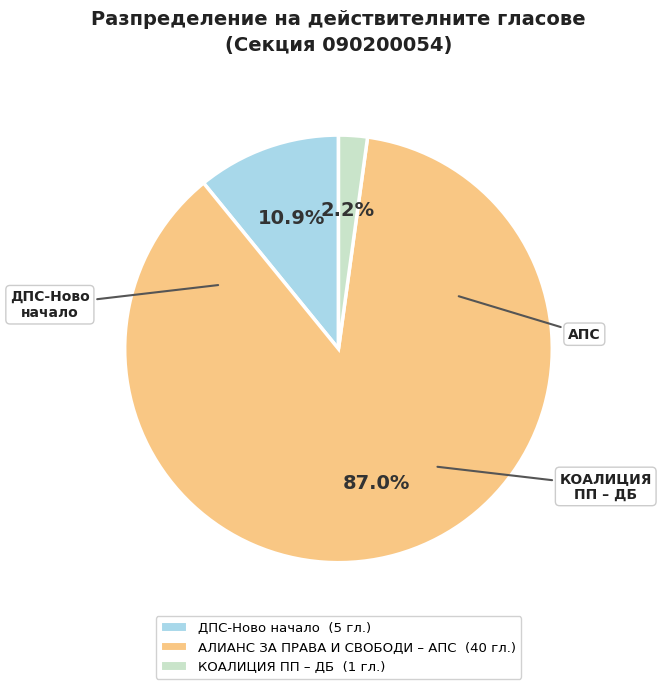

Which has a higher value, АЛИАНС ЗА ПРАВА И СВОБОДИ – АПС or ДПС-Ново начало?

АЛИАНС ЗА ПРАВА И СВОБОДИ – АПС